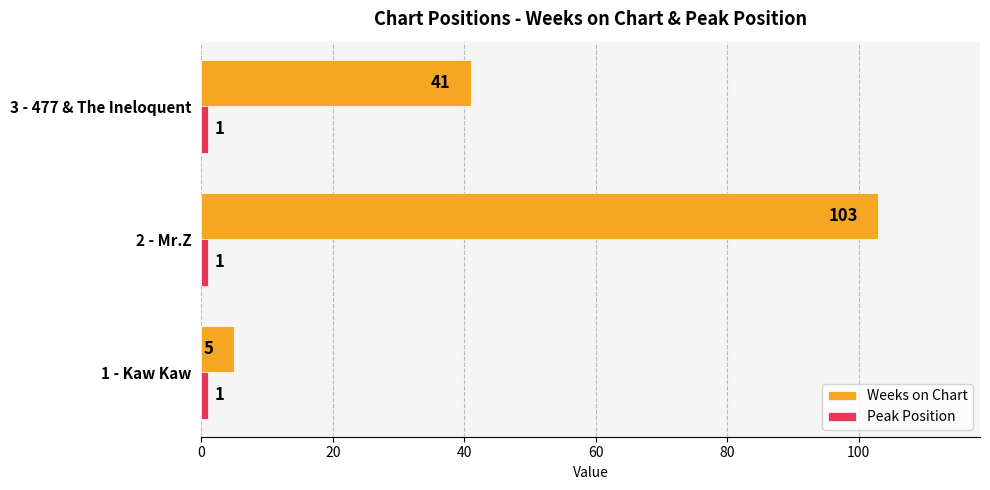

Which series changed the most between 2 - Mr.Z and 3 - 477 & The Ineloquent?

Weeks on Chart